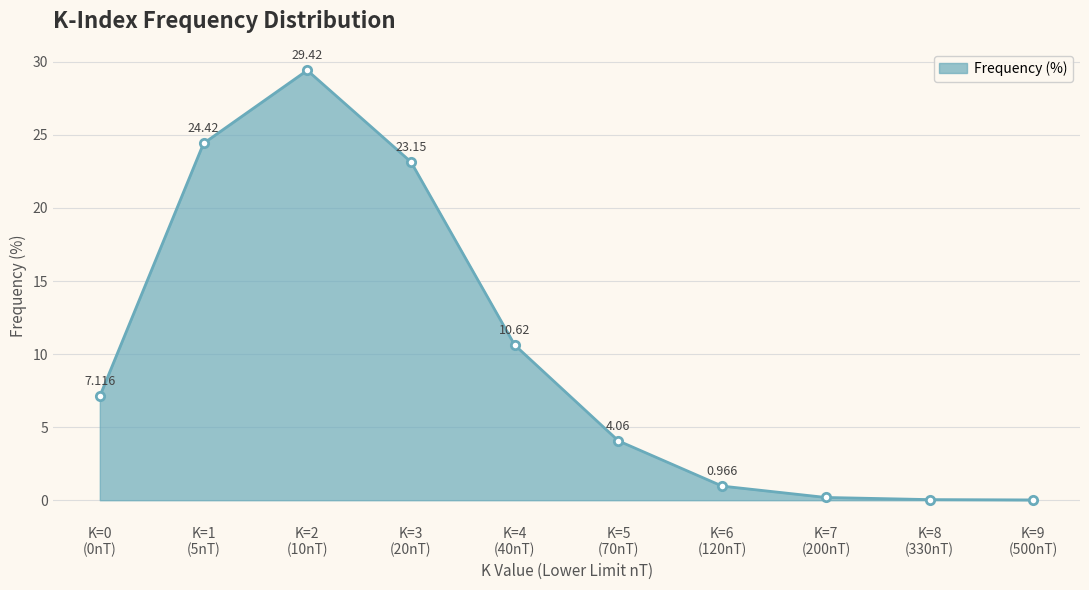

How many series are shown in this chart?

1